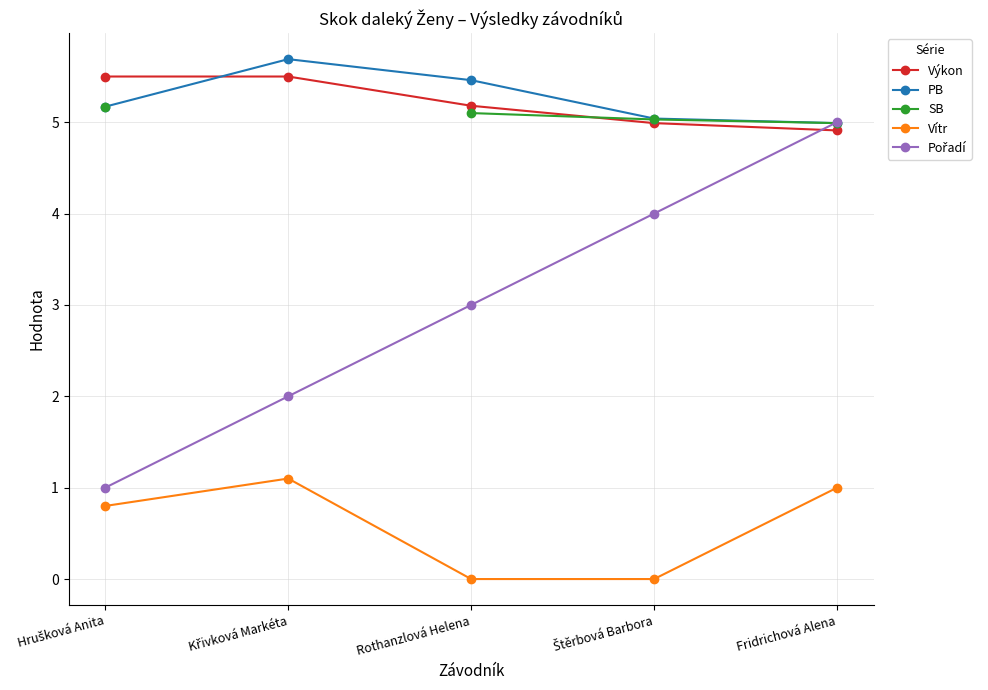

What is the label of the 5th point from the left?

Fridrichová Alena